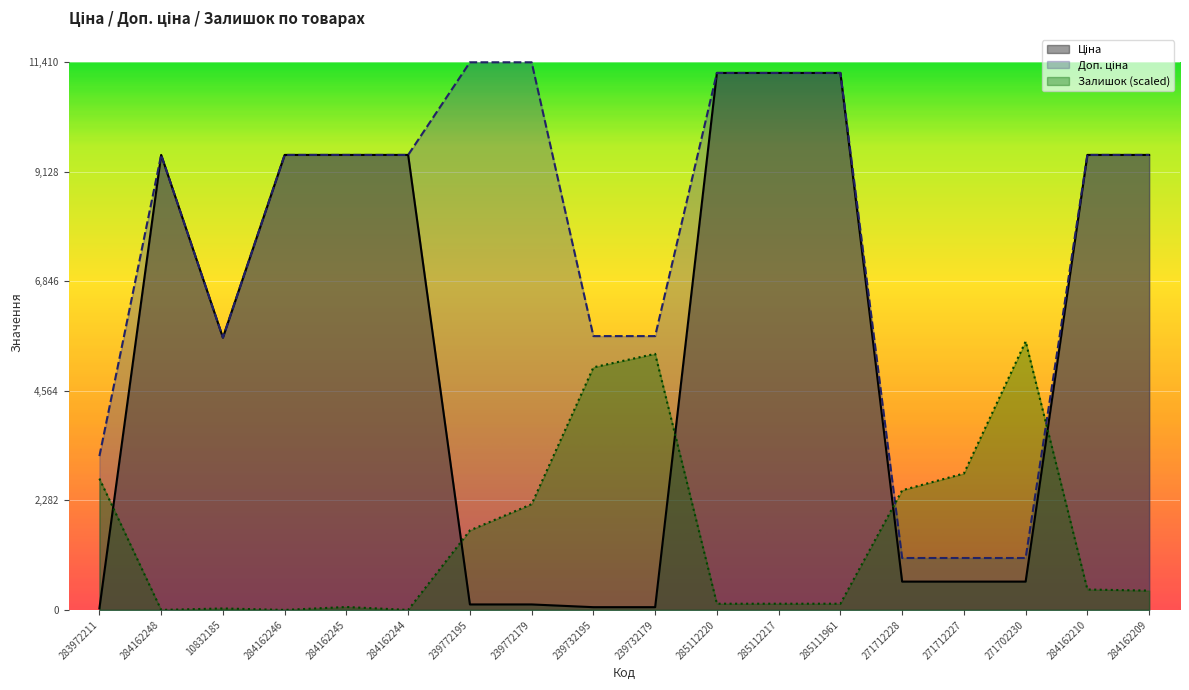

What is the difference between the Доп. ціна values at 284162210 and 10832185?

3806.2